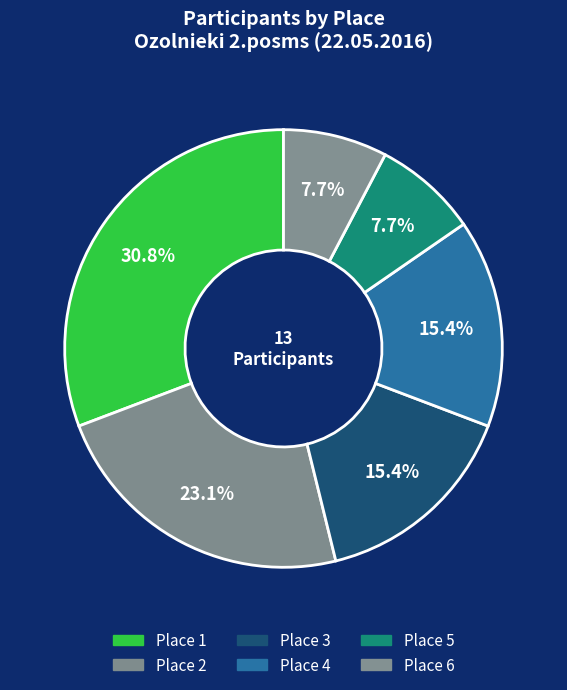

The Place 4 slice represents 29% of the pie. True or false?

False